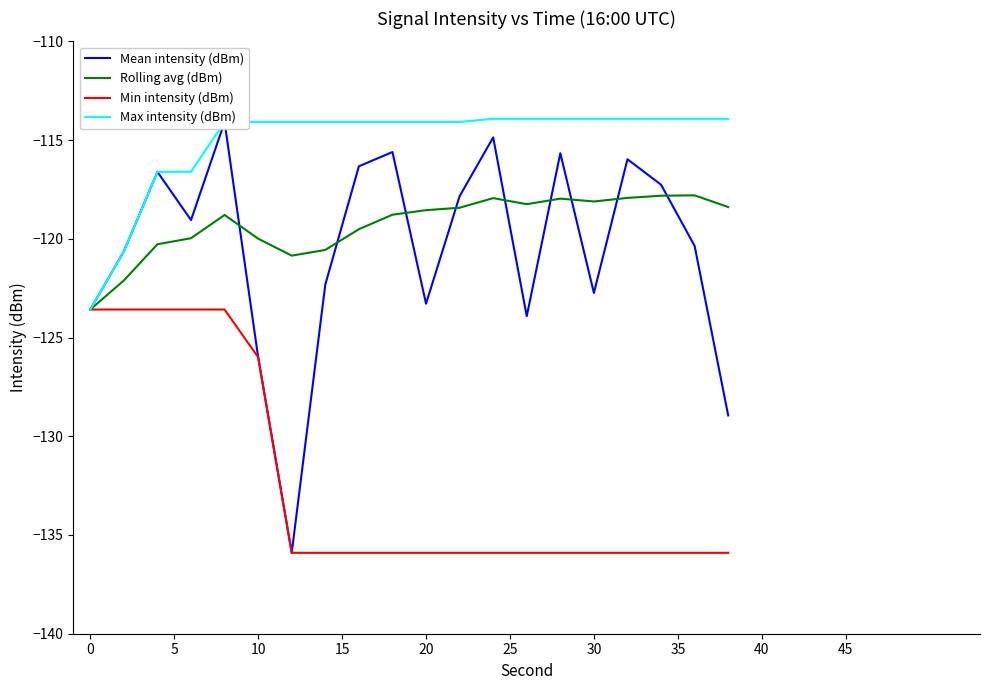

What is the maximum value for Min intensity (dBm)?

-123.6